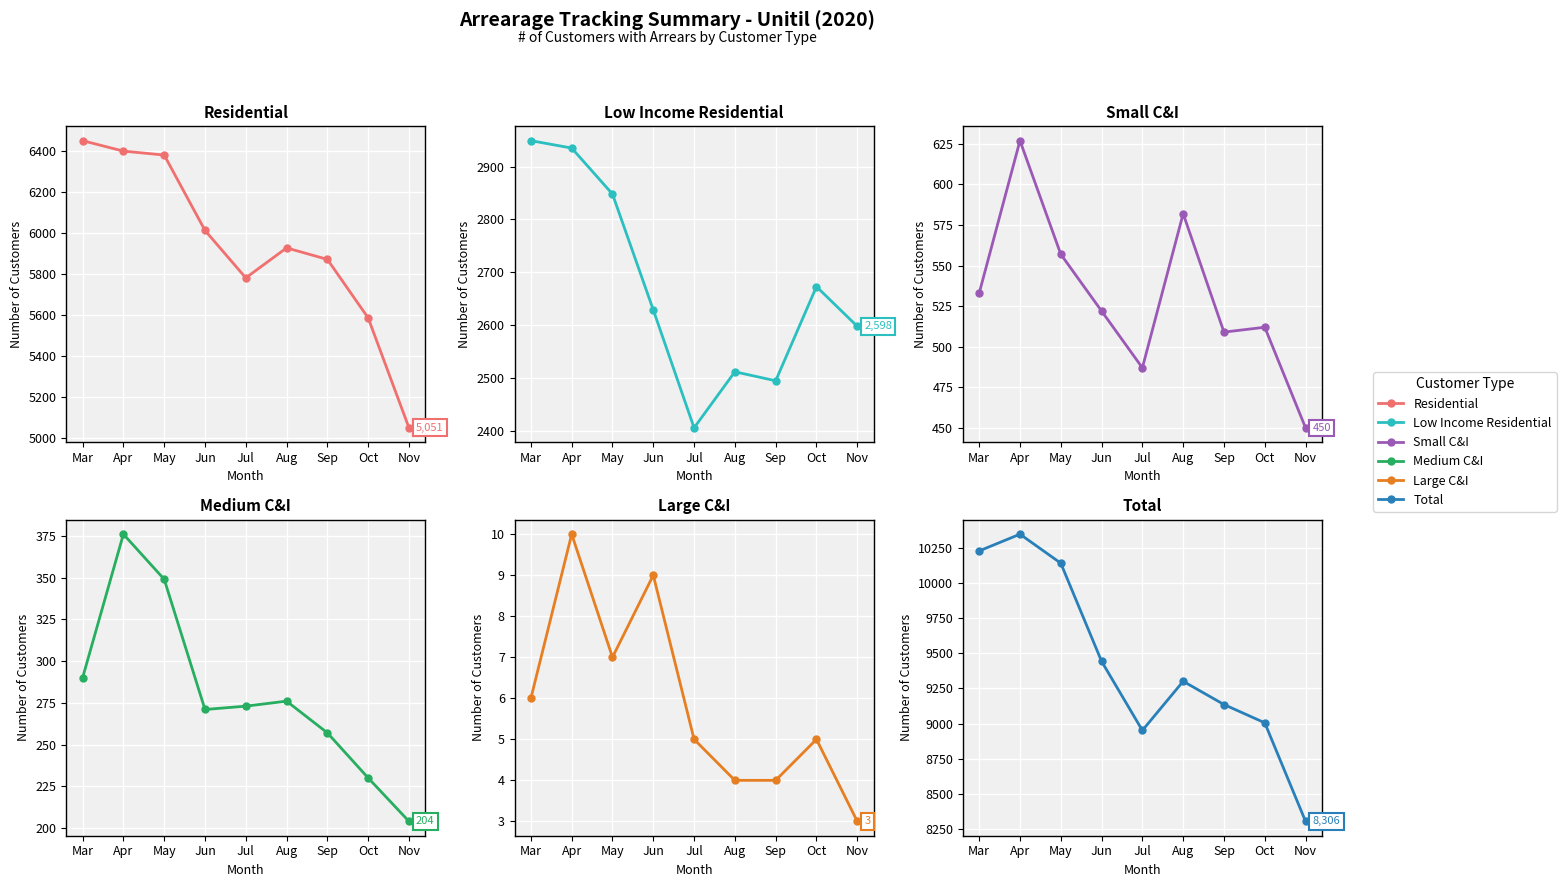

List the series in order of their peak value, lowest first.

Large C&I, Medium C&I, Small C&I, Low Income Residential, Residential, Total